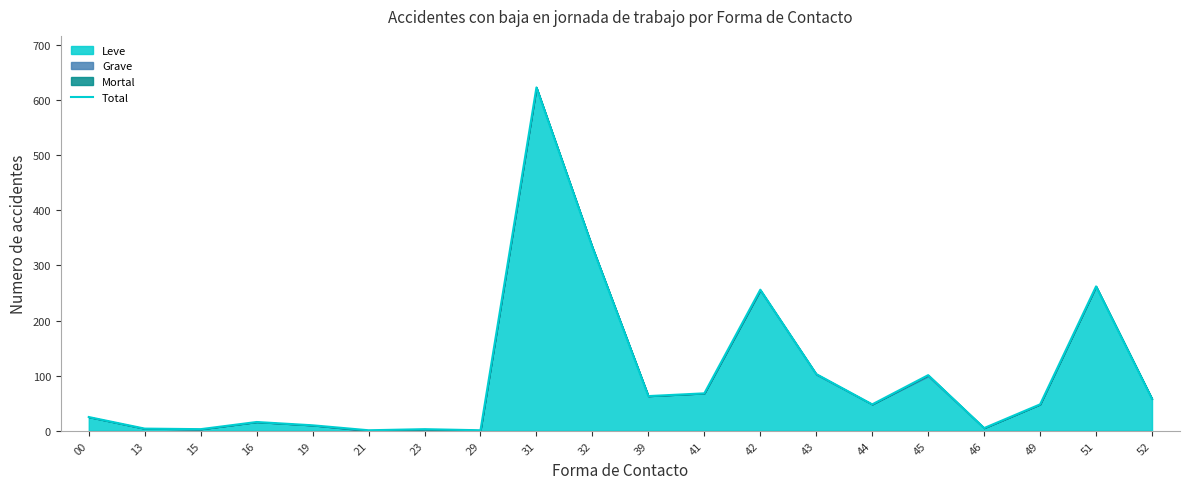

Reading left to right, list all the values displayed in this chart.

25	4	3	16	10	1	3	1	623	333	63	68	256	103	48	101	5	48	262	58